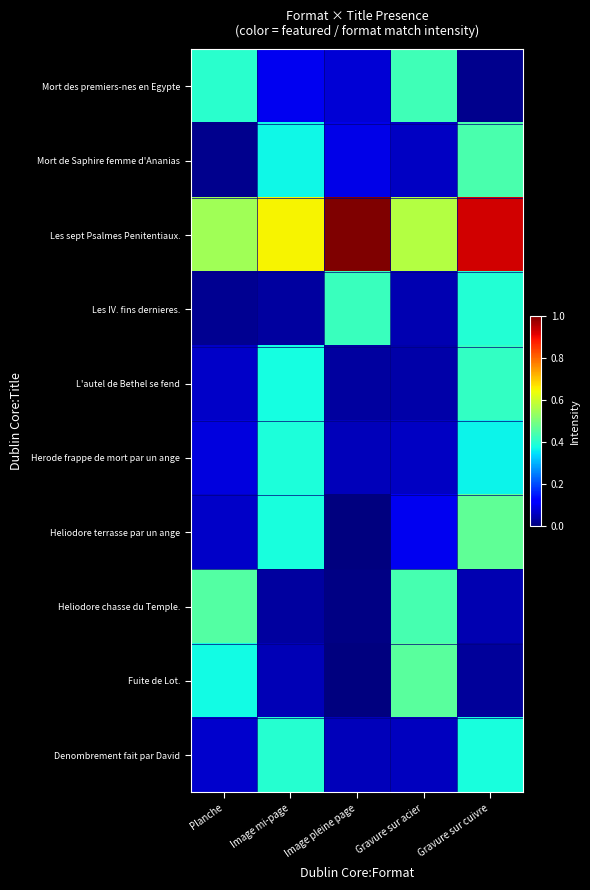

How many distinct data groups are displayed?

10